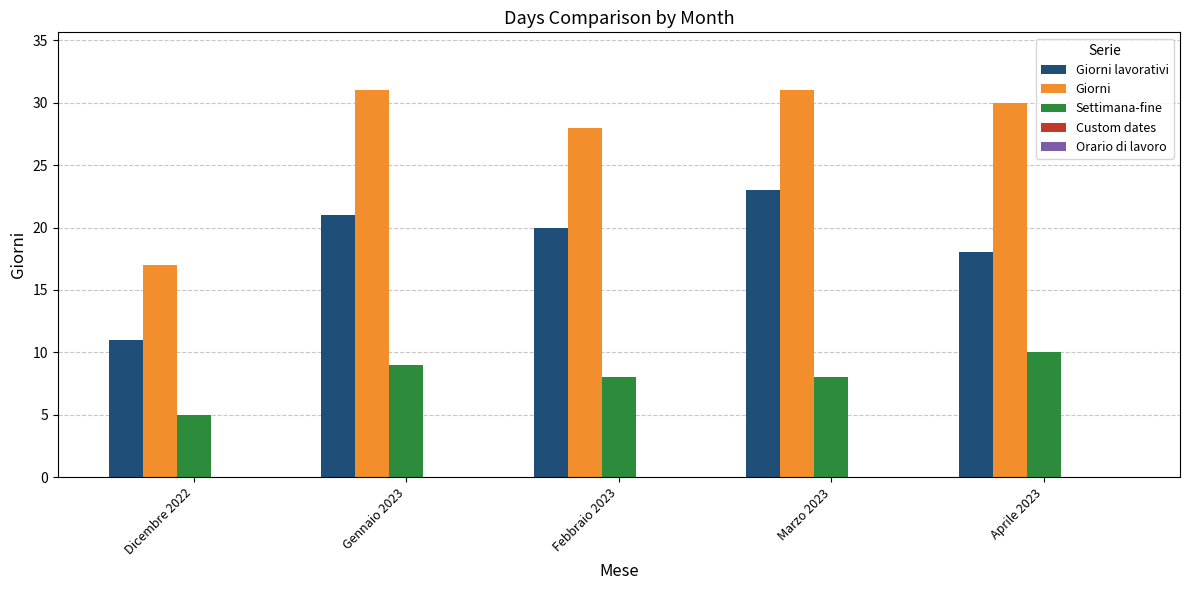

How many bars are there in total?

15